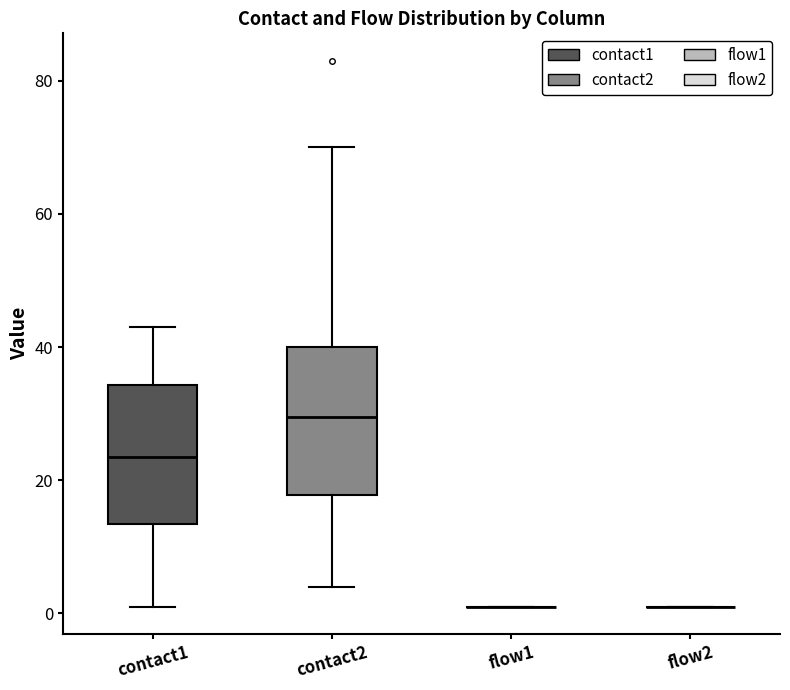

Where is the upper edge of the box for contact2 on the y-axis? The values are not printed on the chart, so give them approximately, as read against the axis.

40